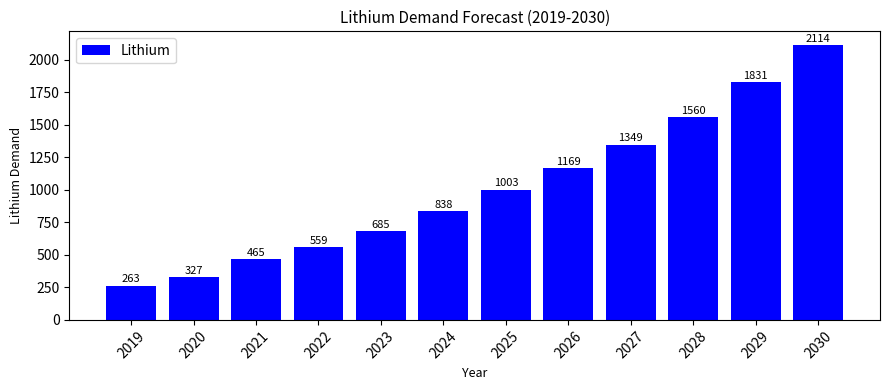

True or false: the data shows 892 at 2029.

False